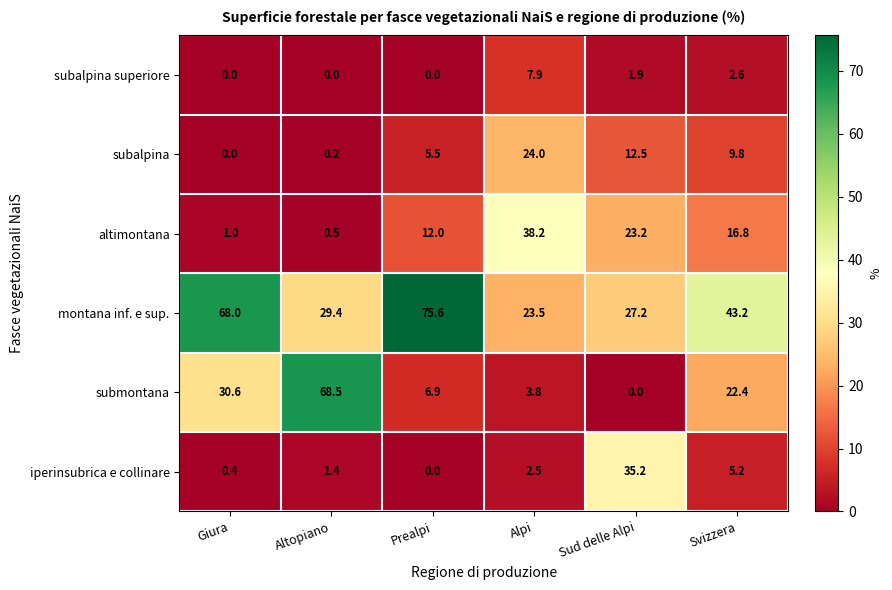

True or false: subalpina superiore has a value of 0.0 at Altopiano.

True